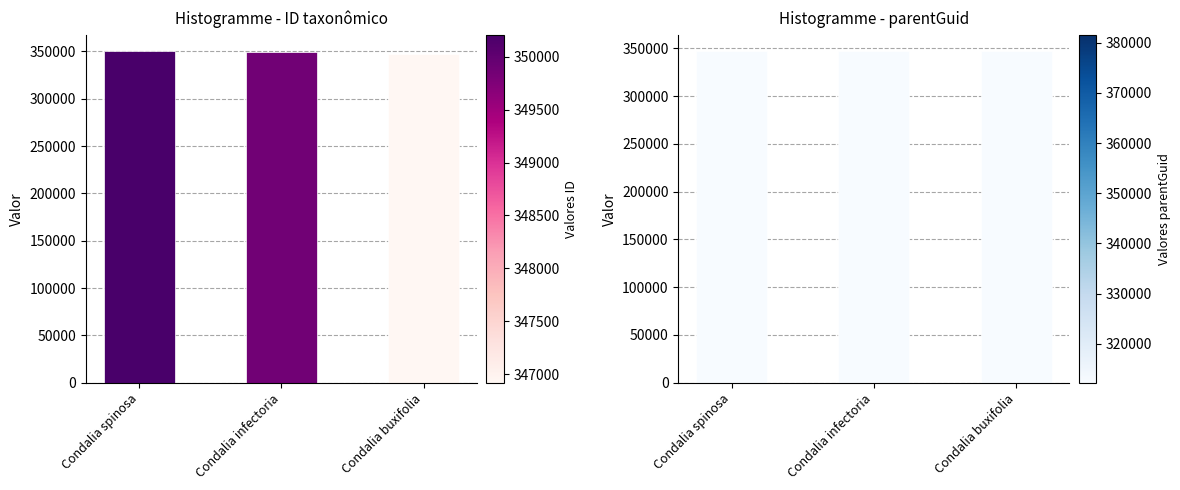

Is it true that ID taxonômico equals 243144 at Condalia infectoria?

False